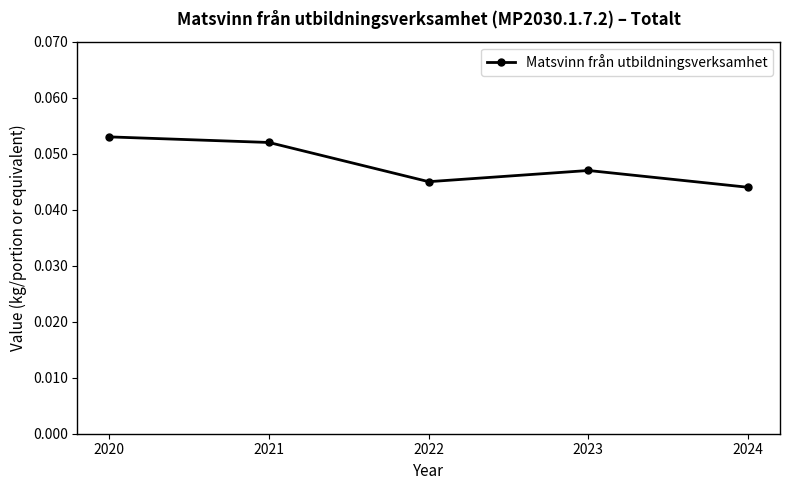

True or false: there are more than 1 points higher than both neighbors.

False